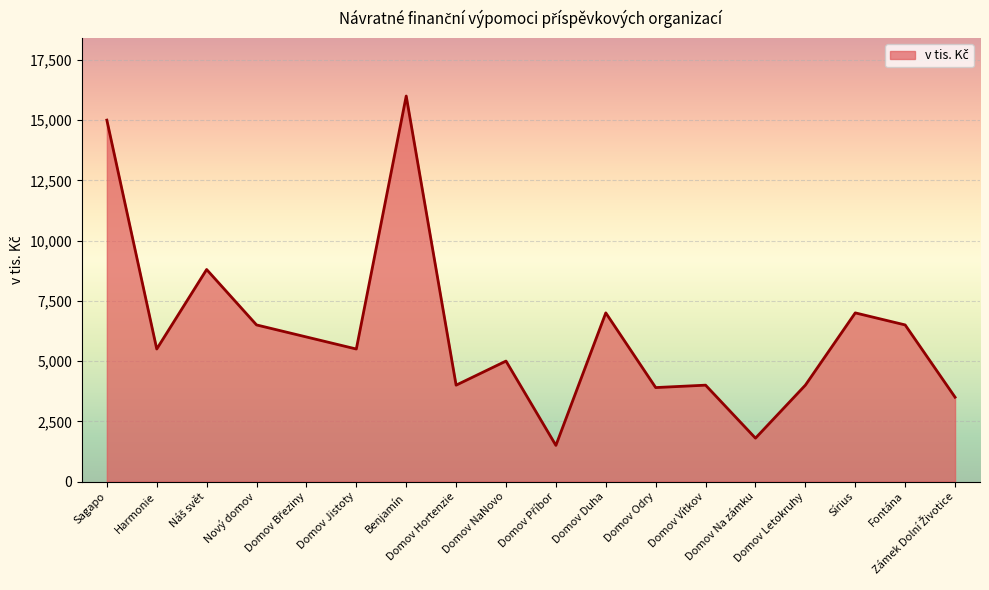

What is the difference between the maximum and second lowest values?

14200